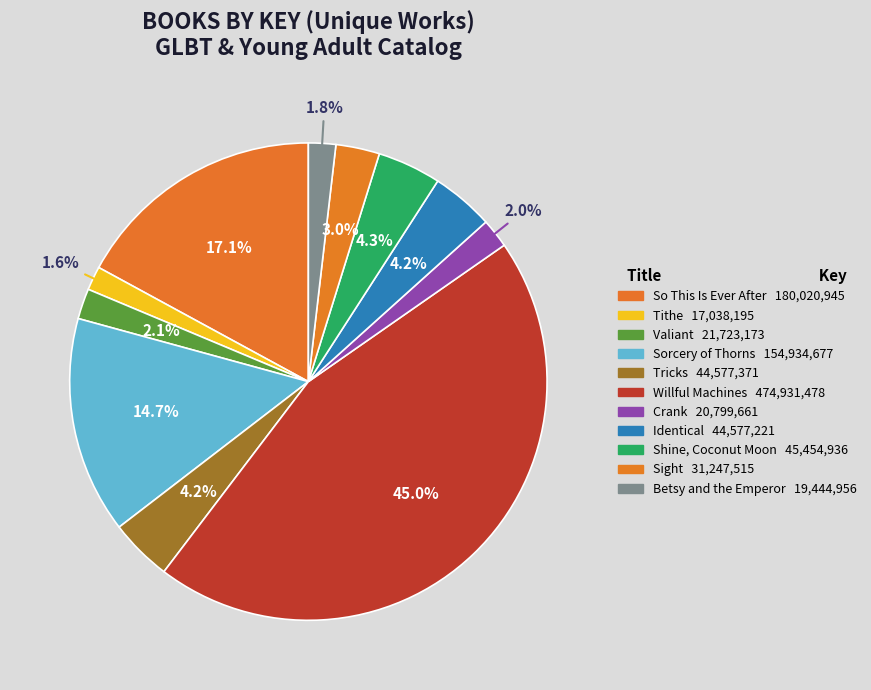

Count the number of slices in the pie.

11